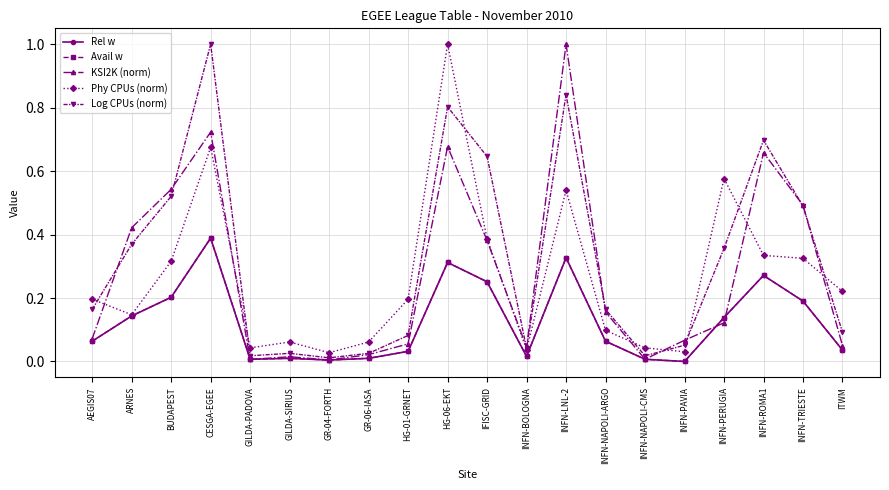

Is the value of Avail w at INFN-ROMA1 greater than the value of KSI2K (norm) at INFN-ROMA1?

No